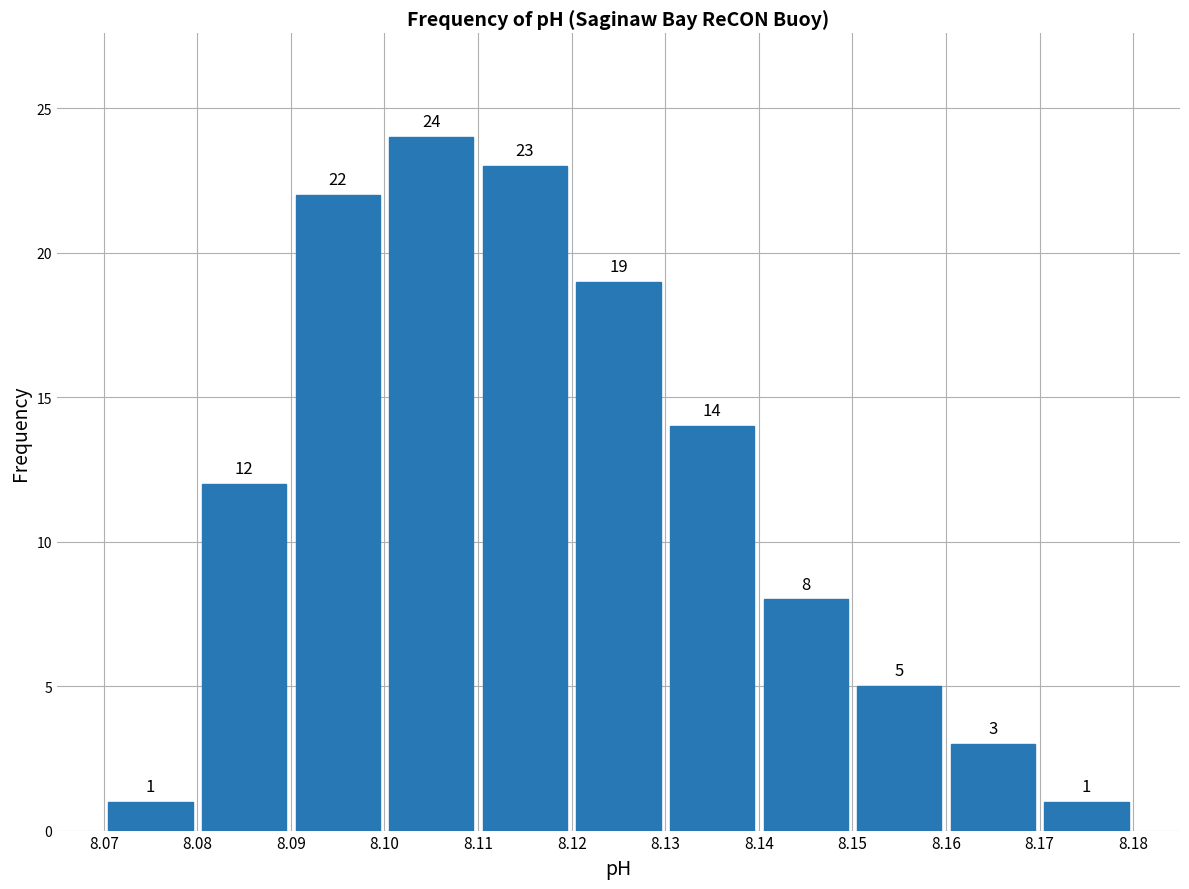

How tall is the bar that spans 8.08 to 8.09 on the x-axis?

12